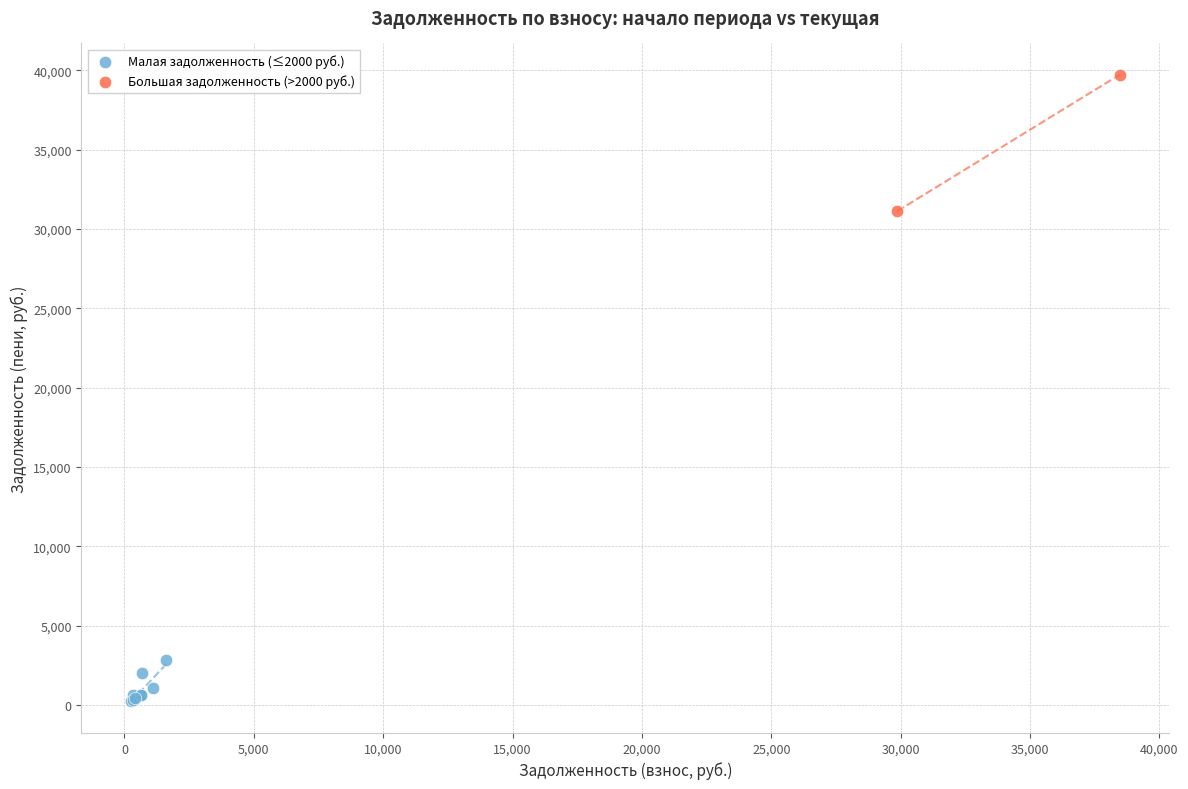

What are all the series names shown in the legend?

Малая задолженность (≤2000 руб.), Большая задолженность (>2000 руб.)